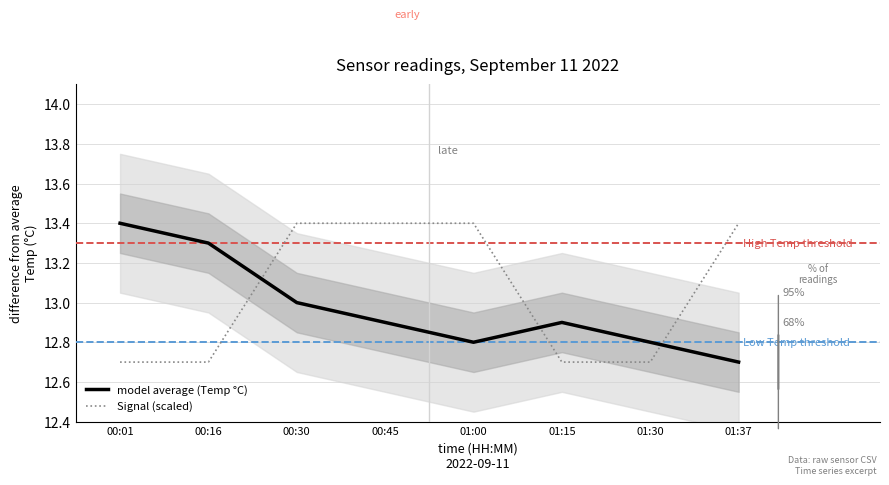

Between 01:37 and 01:15, which is larger?

01:15